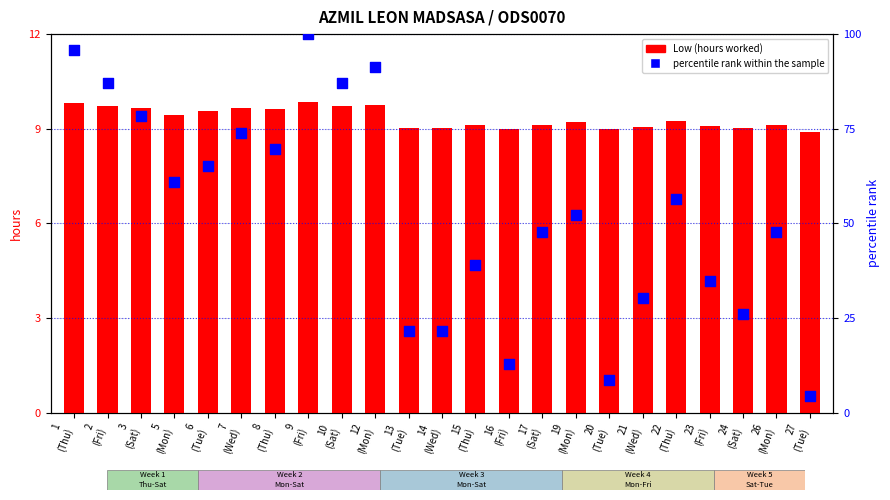

Which series reaches the minimum Y coordinate?

percentile rank within the sample